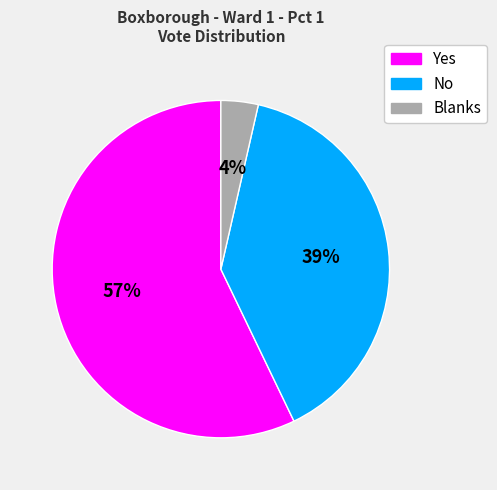

Count the number of slices in the pie.

3